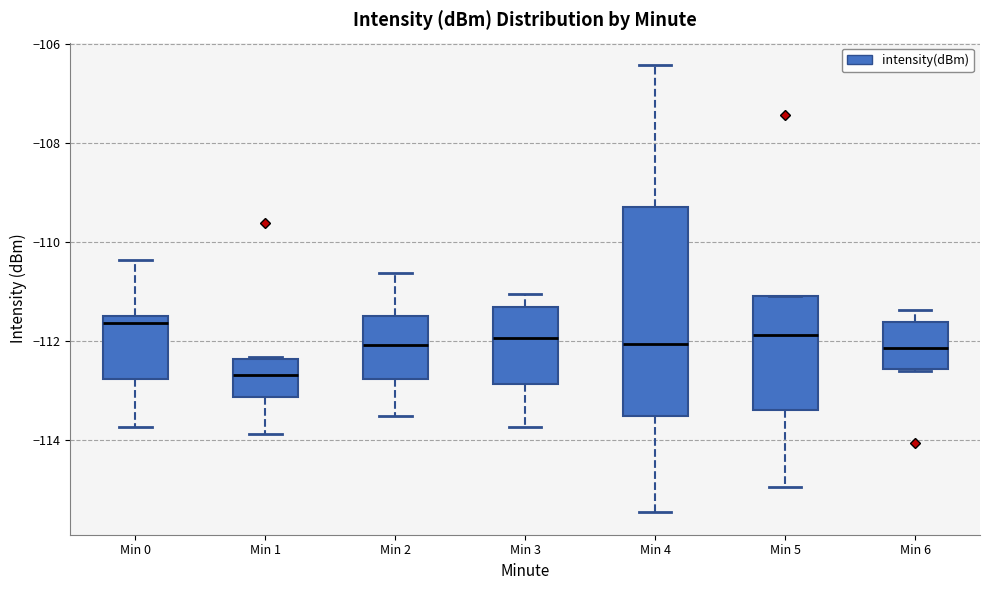

Which box has the highest median line?

Min 0